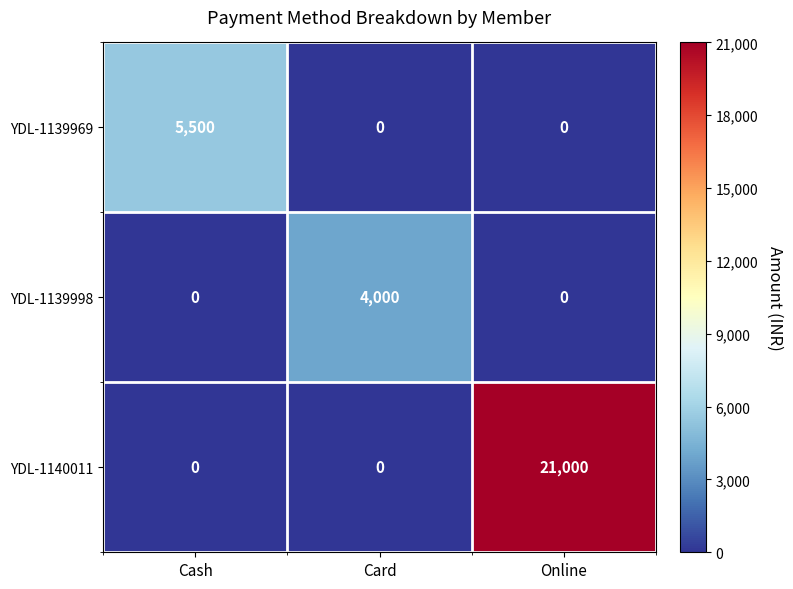

Count the YDL-1139998 values in the range 0 to 4000.

3